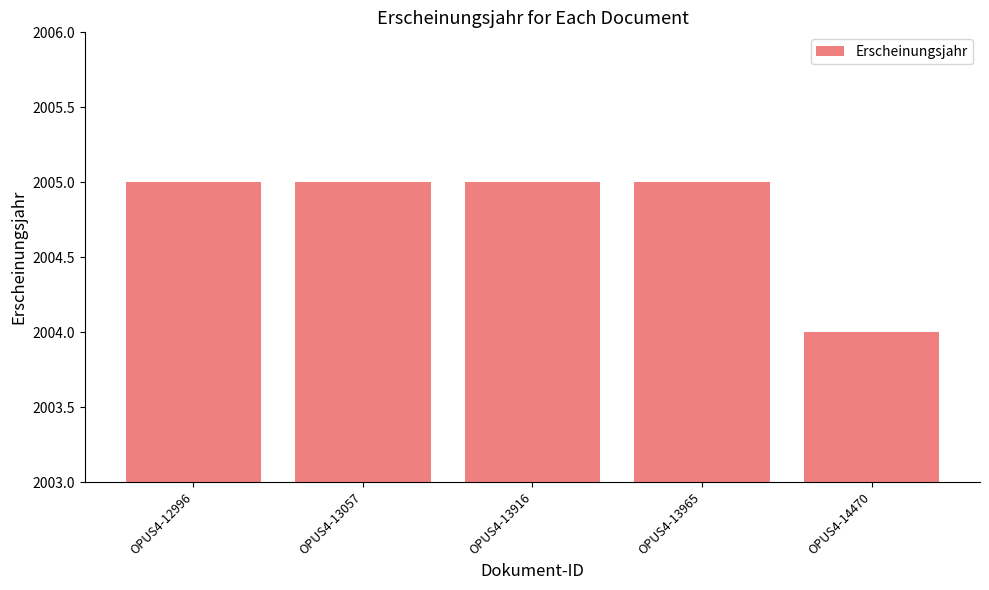

Read the value at OPUS4-13916.

2005